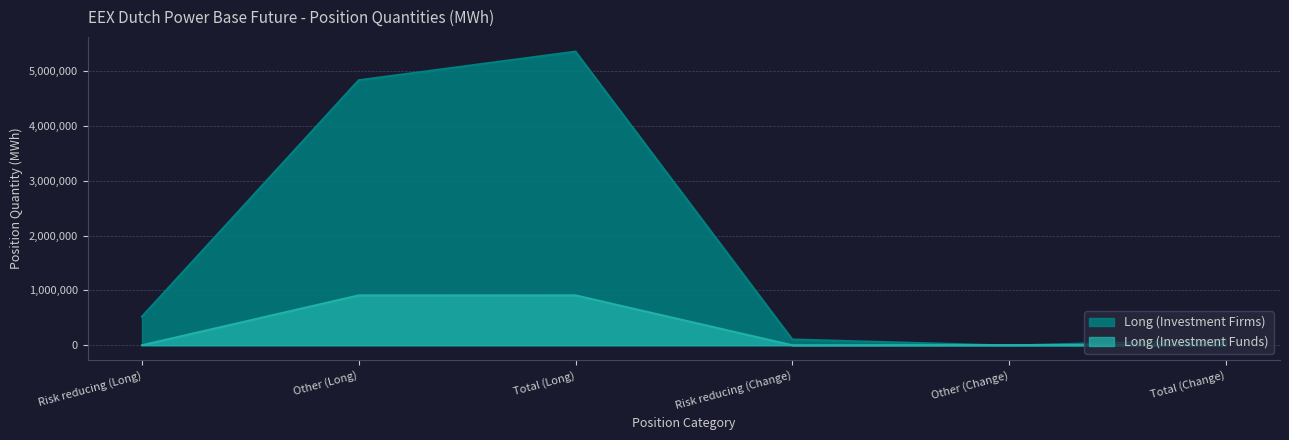

True or false: Long (Investment Funds) has a value of 909718 at Other (Long).

True